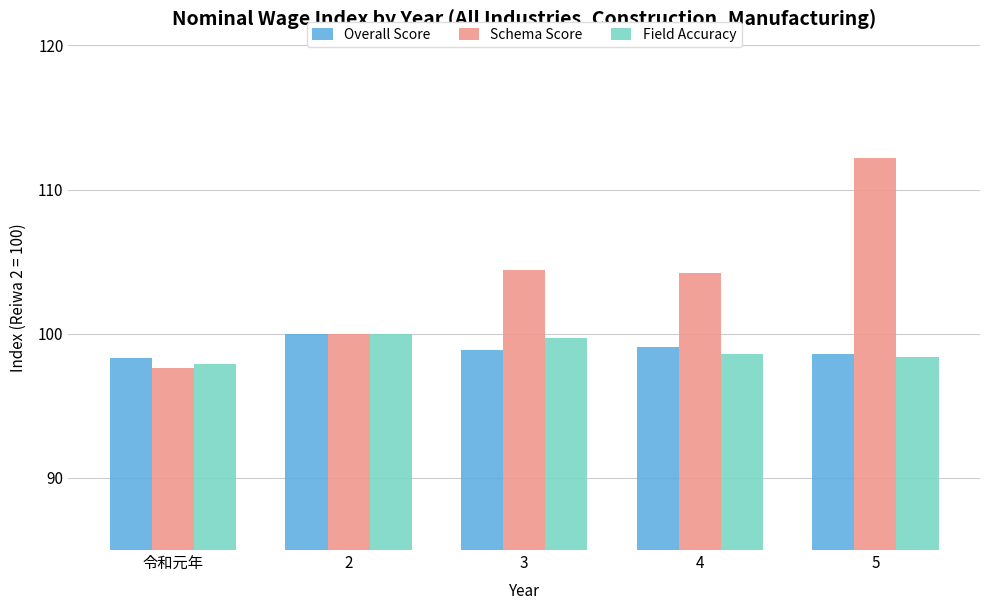

Are the bars horizontal?

No